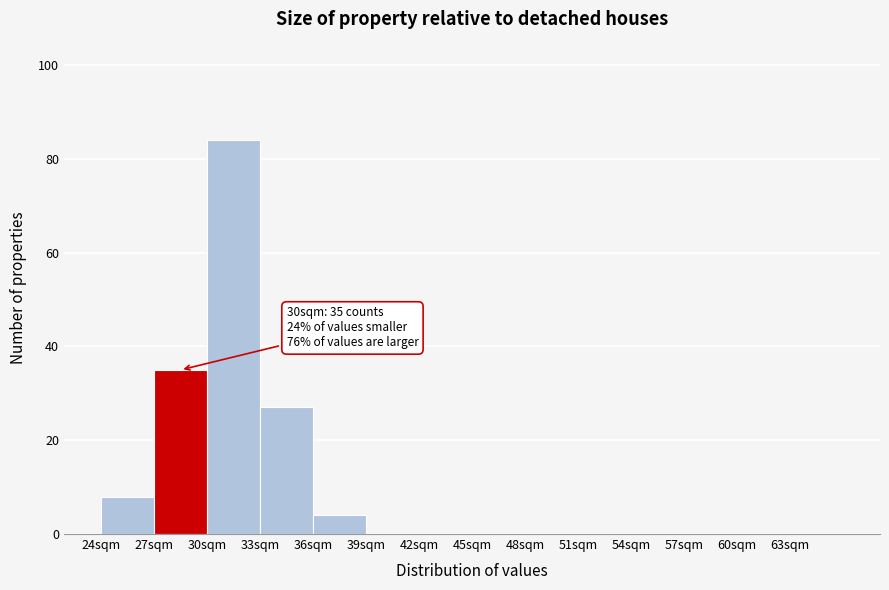

Which range on the x-axis has the tallest bar?

30 to 33